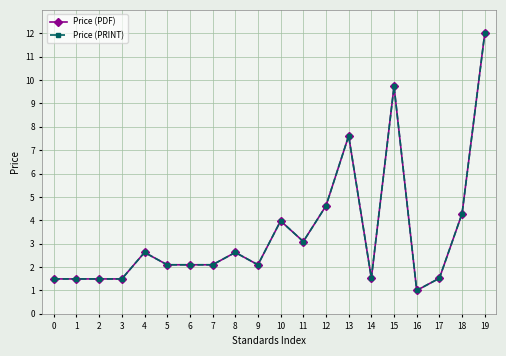

What is the smallest value displayed?

1.0